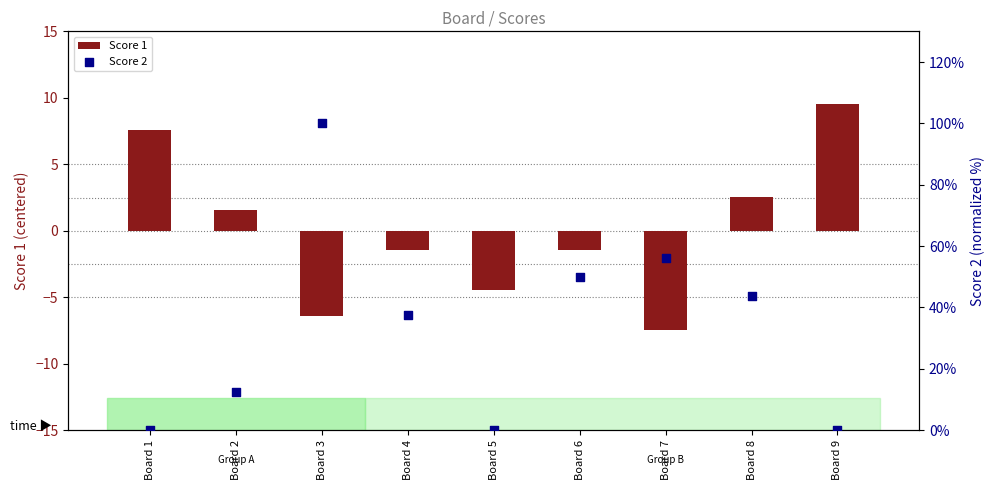

Is the value of Score 1 at Board 3 greater than the value of Score 2 at Board 3?

No